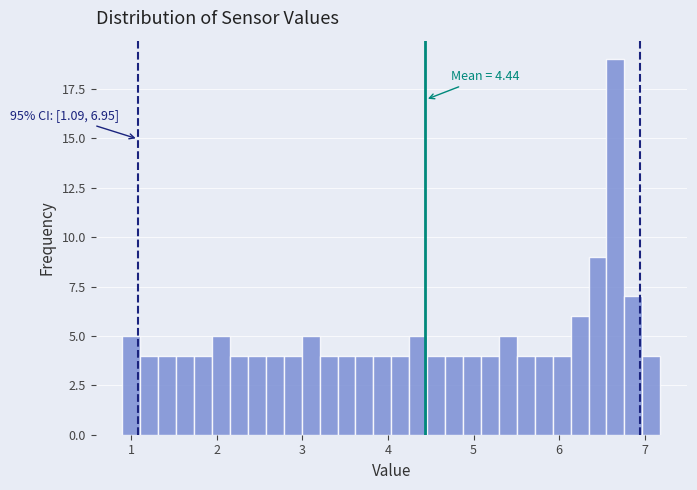

Around what value on the x-axis is the tallest bar? Give the approximate position of its centre, as read against the axis.

6.7